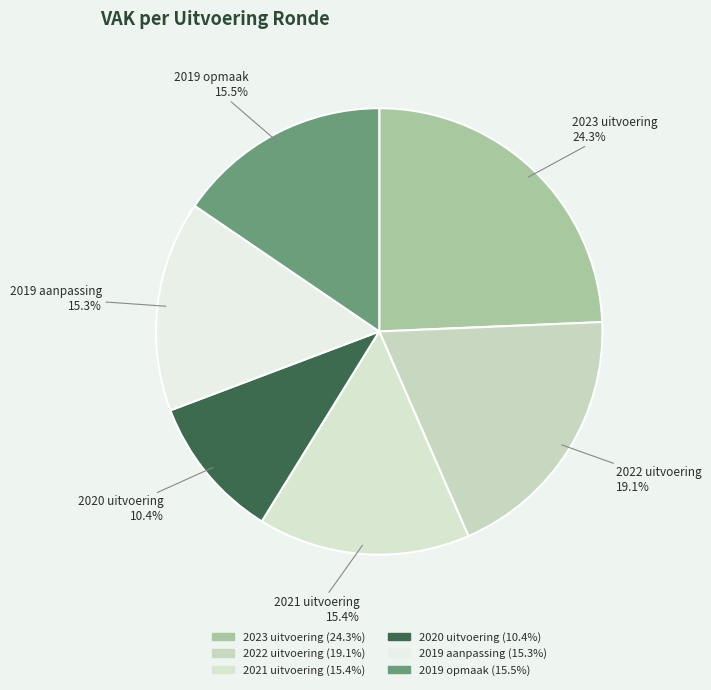

Between 2023 uitvoering and 2020 uitvoering, which is larger?

2023 uitvoering